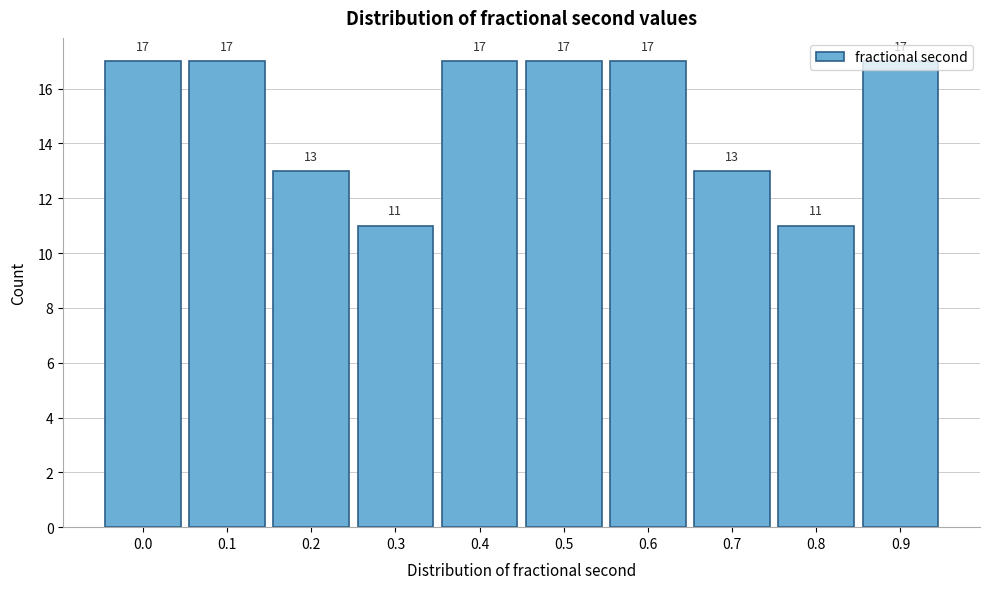

What is the smallest value displayed?

11